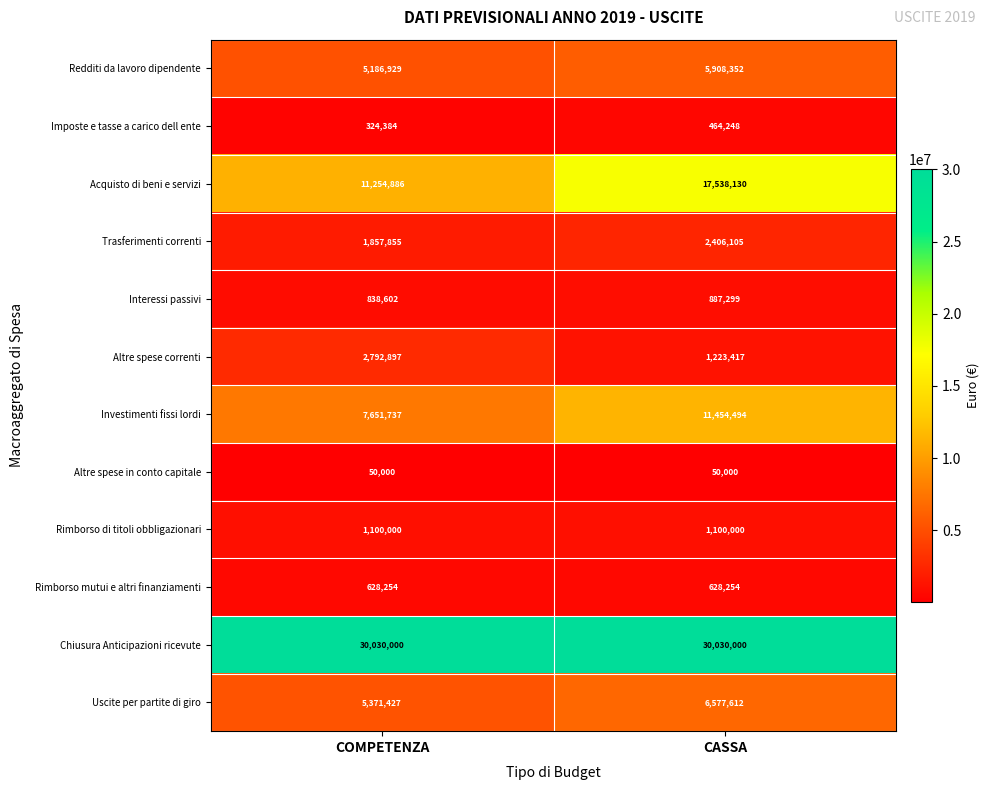

Where is Investimenti fissi lordi nearest to the value 9553115?

COMPETENZA